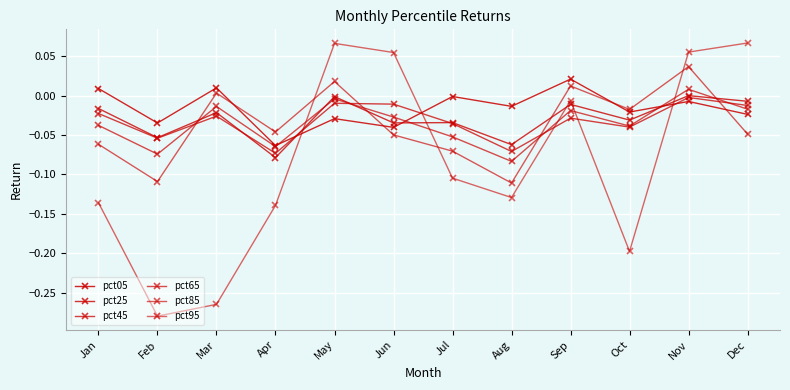

How many series are shown in this chart?

6